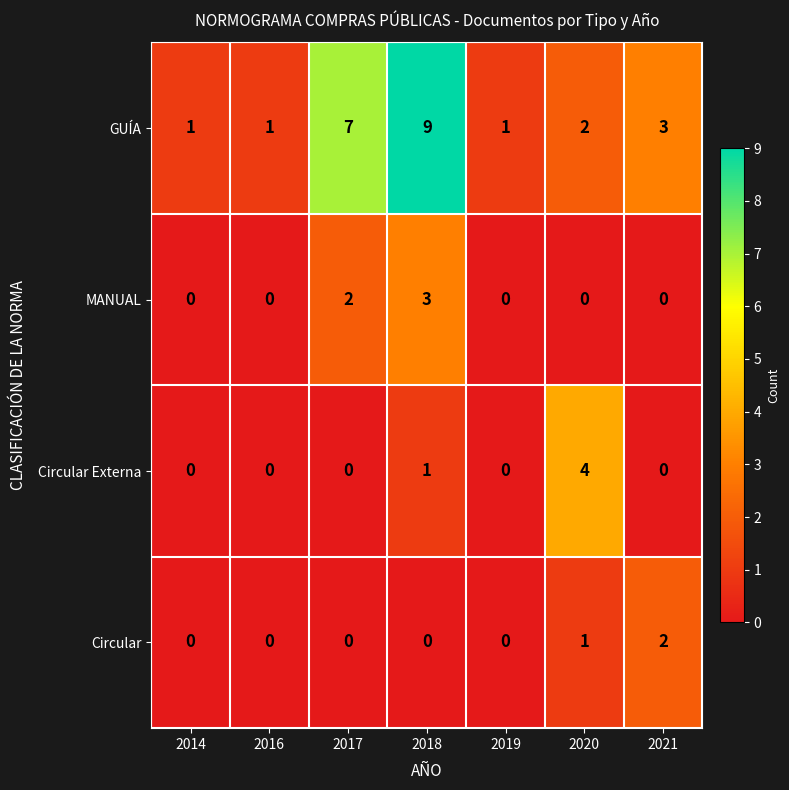

How many values in the MANUAL series exceed 0?

2